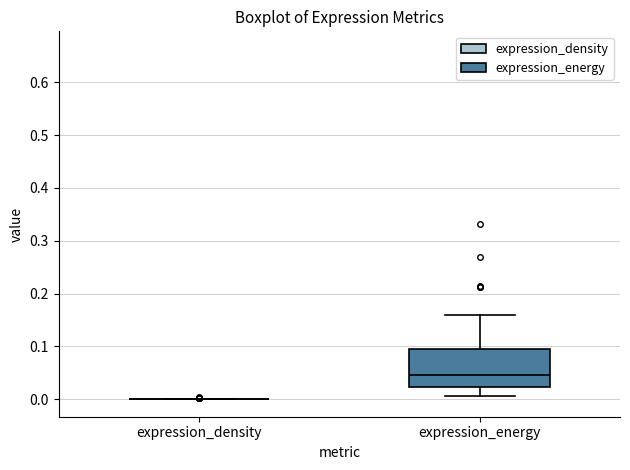

Which box is the tallest, from its lower edge to its upper edge?

expression_energy